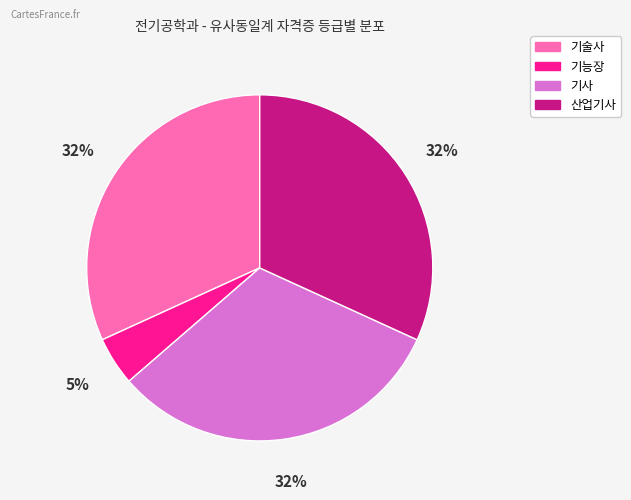

What is the smallest slice in the pie chart?

기능장